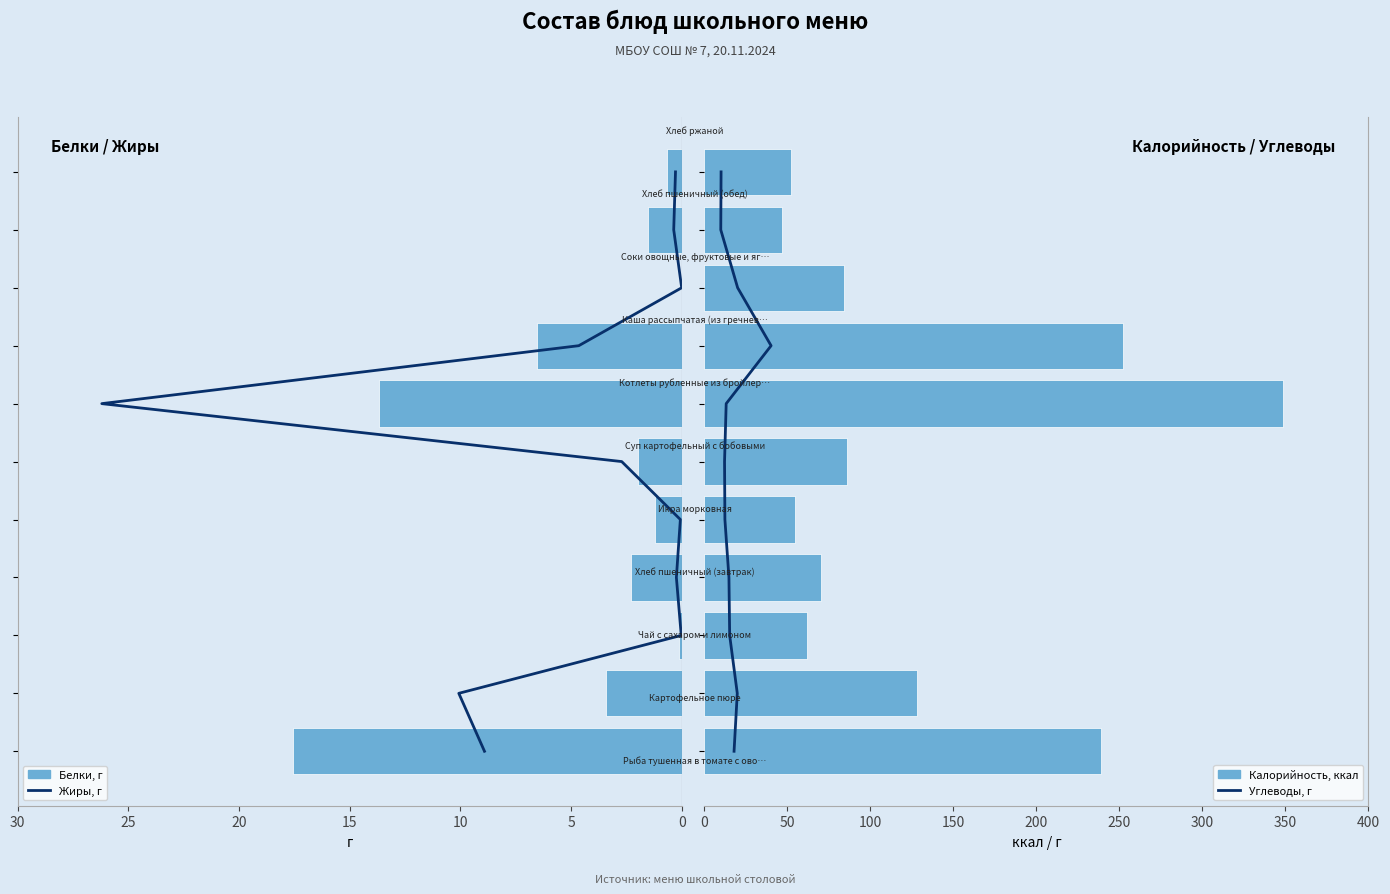

Which series has the largest total across all categories?

Калорийность